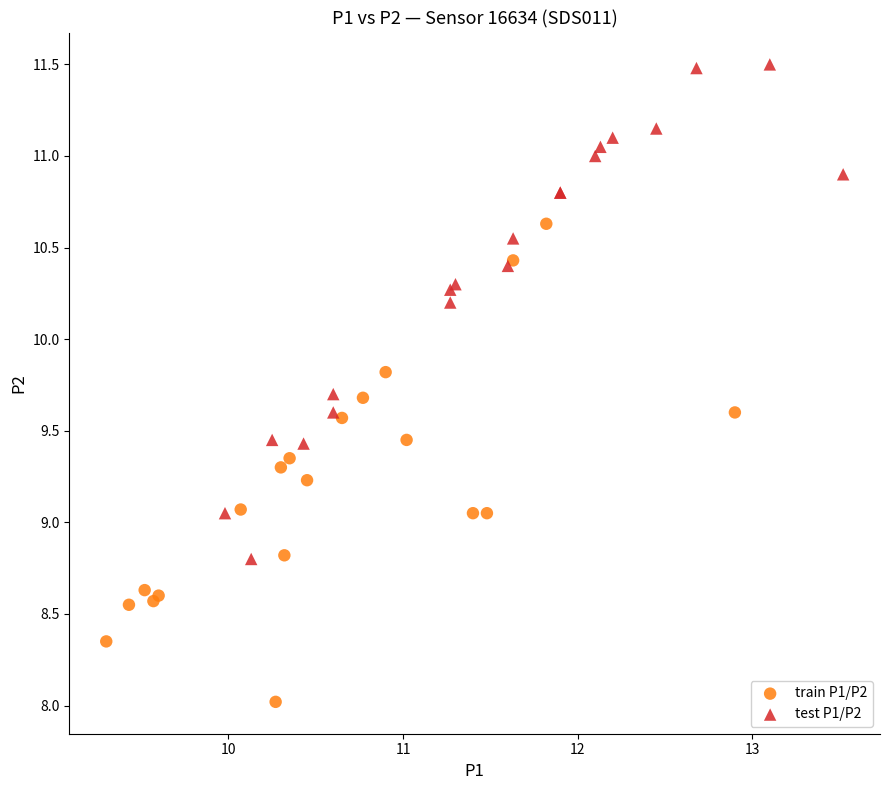

Which series reaches the maximum Y coordinate?

test P1/P2